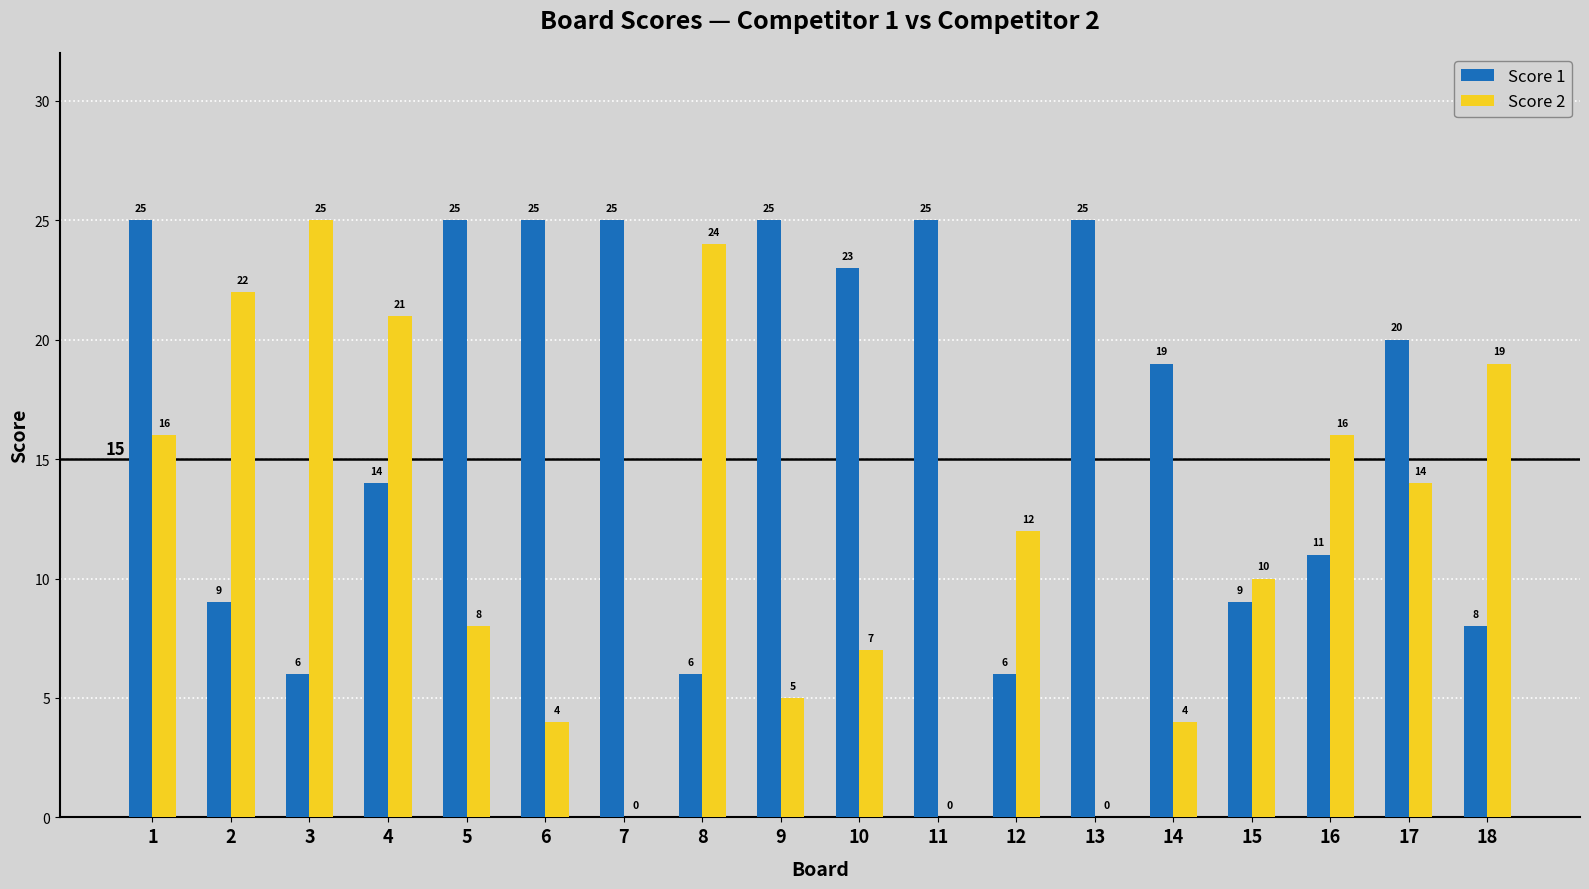

Reading left to right, list all the values displayed in this chart.

Score 1: 1=25	2=9	3=6	4=14	5=25	6=25	7=25	8=6	9=25	10=23	11=25	12=6	13=25	14=19	15=9	16=11	17=20	18=8
Score 2: 1=16	2=22	3=25	4=21	5=8	6=4	7=0	8=24	9=5	10=7	11=0	12=12	13=0	14=4	15=10	16=16	17=14	18=19